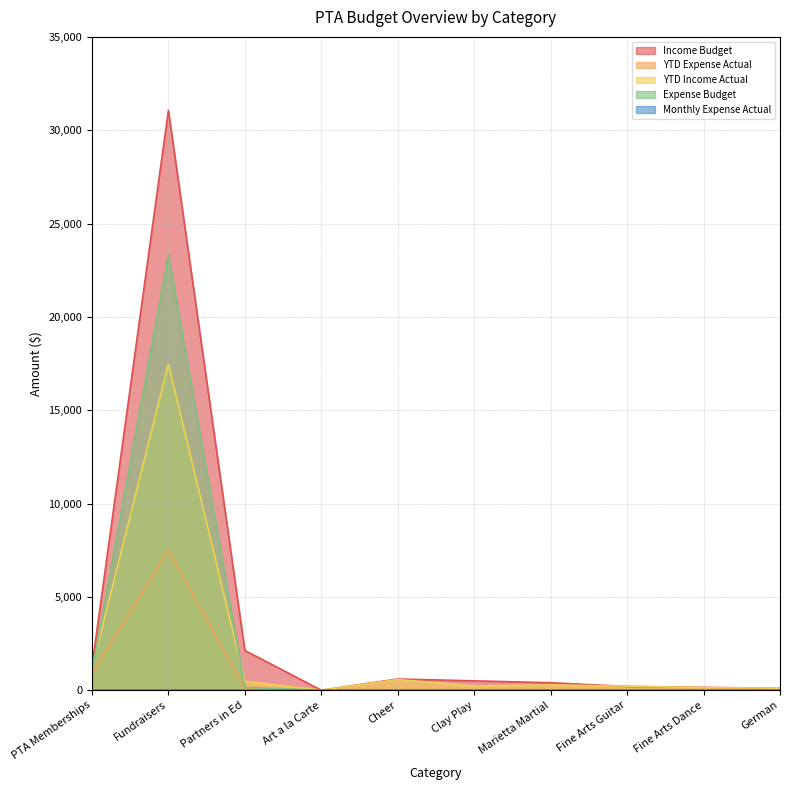

At which category does the chart reach its peak across all series?

Fundraisers